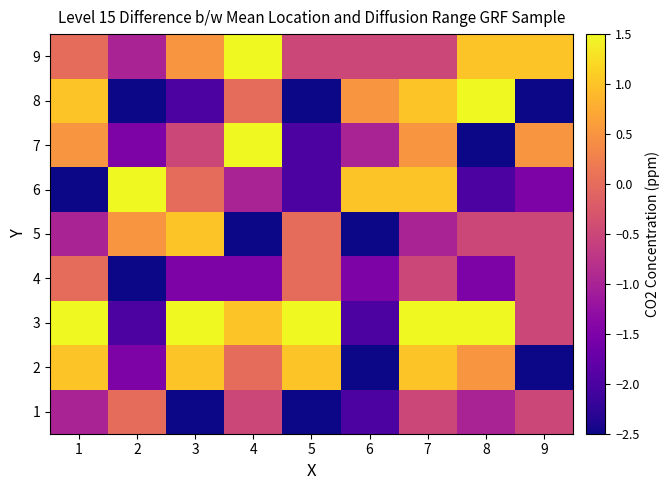

Reading left to right, extract all data points from this chart.

1: 1=-1.0	2=0.0	3=-2.5	4=-0.5	5=-2.5	6=-2.0	7=-0.5	8=-1.0	9=-0.5
2: 1=1.0	2=-1.5	3=1.0	4=0.0	5=1.0	6=-2.5	7=1.0	8=0.5	9=-2.5
3: 1=1.5	2=-2.0	3=1.5	4=1.0	5=1.5	6=-2.0	7=1.5	8=1.5	9=-0.5
4: 1=0.0	2=-2.5	3=-1.5	4=-1.5	5=0.0	6=-1.5	7=-0.5	8=-1.5	9=-0.5
5: 1=-1.0	2=0.5	3=1.0	4=-2.5	5=0.0	6=-2.5	7=-1.0	8=-0.5	9=-0.5
6: 1=-2.5	2=1.5	3=0.0	4=-1.0	5=-2.0	6=1.0	7=1.0	8=-2.0	9=-1.5
7: 1=0.5	2=-1.5	3=-0.5	4=1.5	5=-2.0	6=-1.0	7=0.5	8=-2.5	9=0.5
8: 1=1.0	2=-2.5	3=-2.0	4=0.0	5=-2.5	6=0.5	7=1.0	8=1.5	9=-2.5
9: 1=0.0	2=-1.0	3=0.5	4=1.5	5=-0.5	6=-0.5	7=-0.5	8=1.0	9=1.0